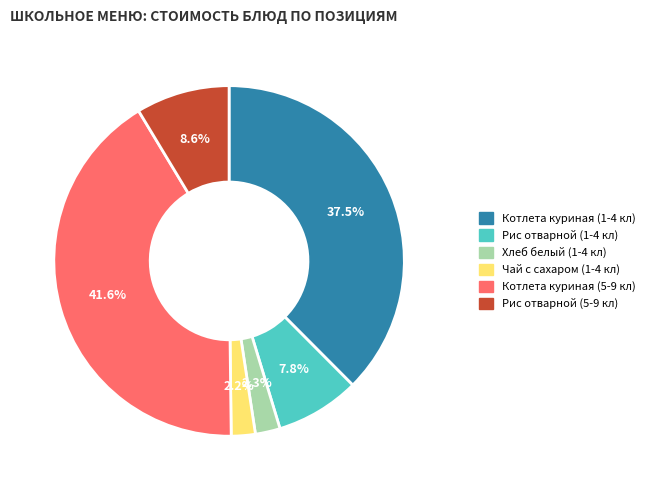

To the nearest percent, what is the difference between the Чай с сахаром (1-4 кл) and Котлета куриная (1-4 кл) slice percentages?

35%